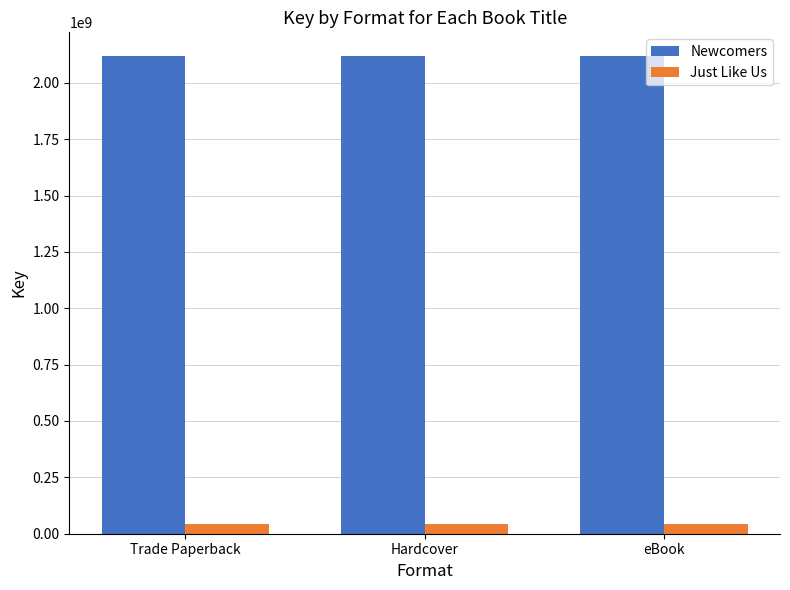

How many bars are there in total?

6